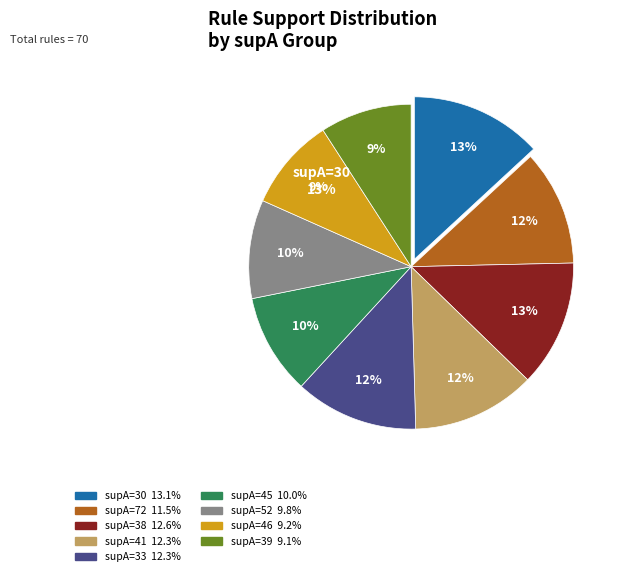

Count the number of slices in the pie.

9